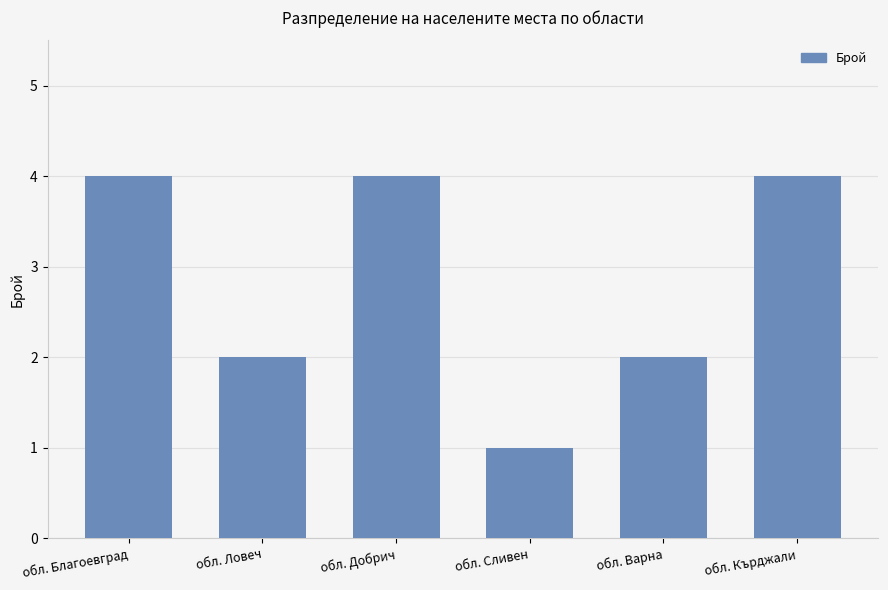

The chart shows a value of 7 at обл. Добрич. True or false?

False